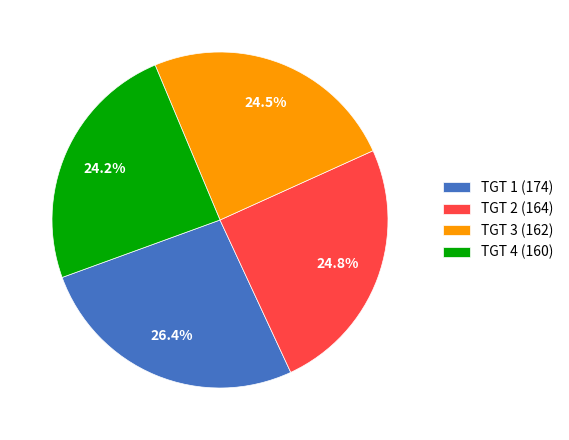

What percentage is the TGT 4 (160) slice, to the nearest percent?

24%